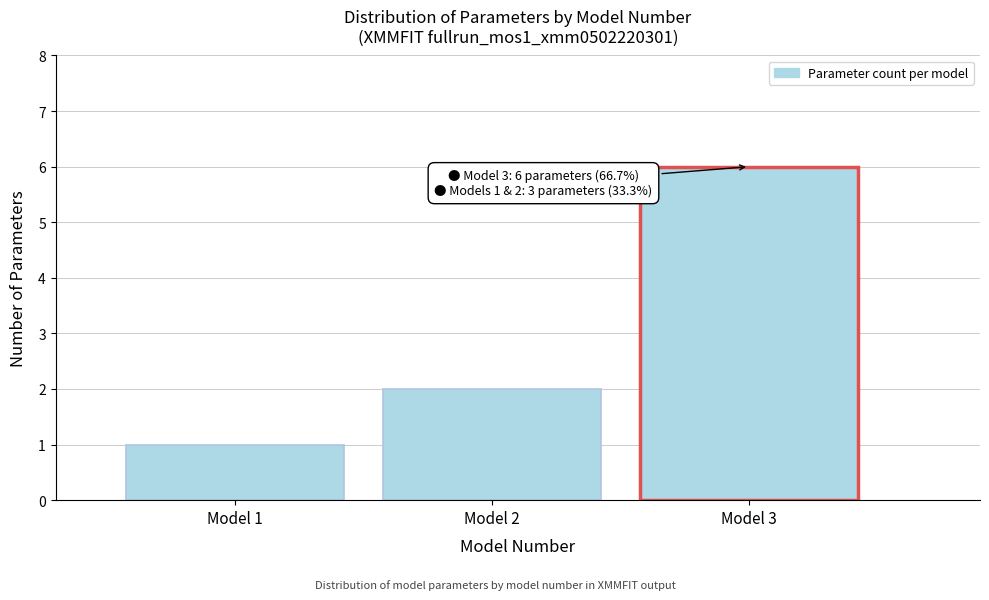

Reading left to right, extract all data points from this chart.

Model 1=1	Model 2=2	Model 3=6